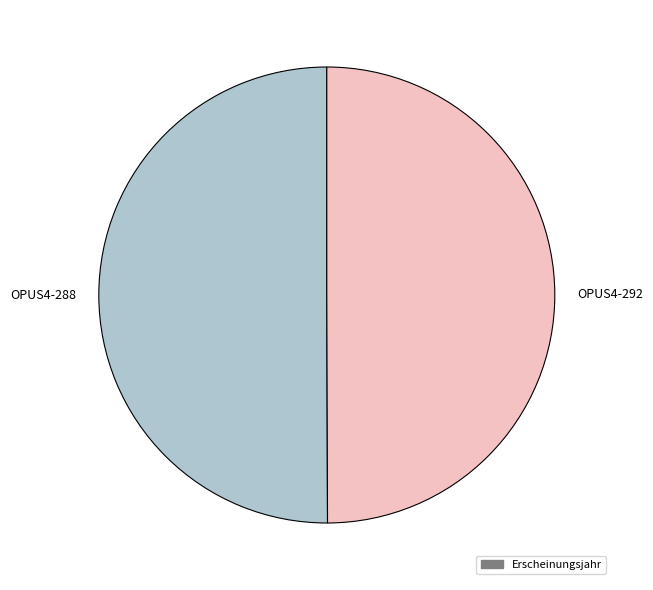

True or false: OPUS4-292 accounts for 50% of the total.

True